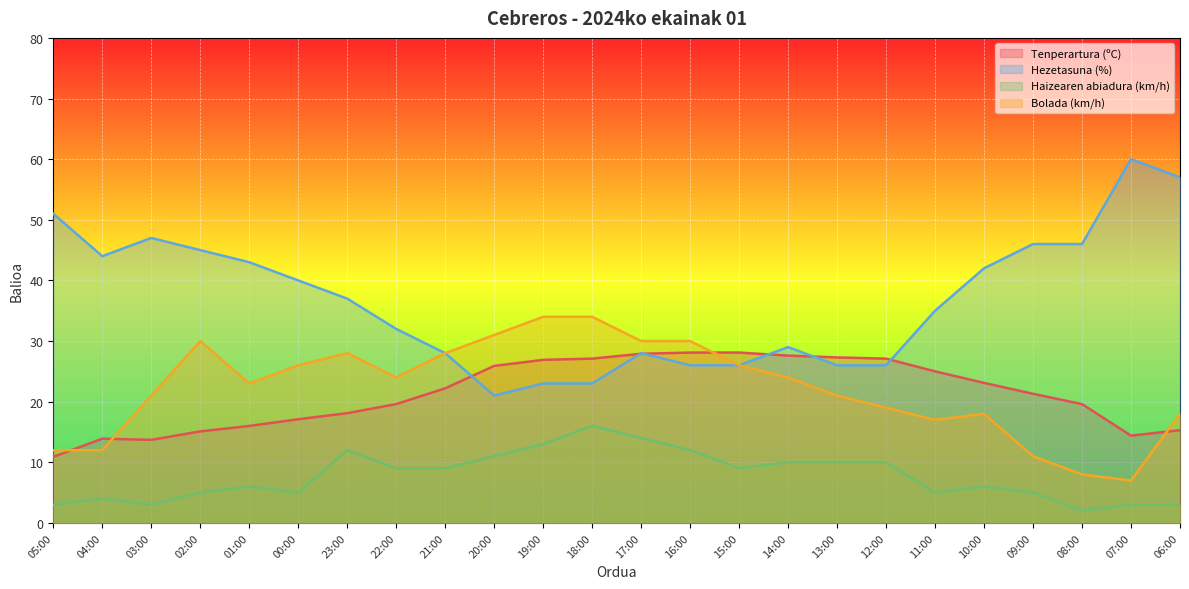

What is the label of the 13th point from the left?

17:00